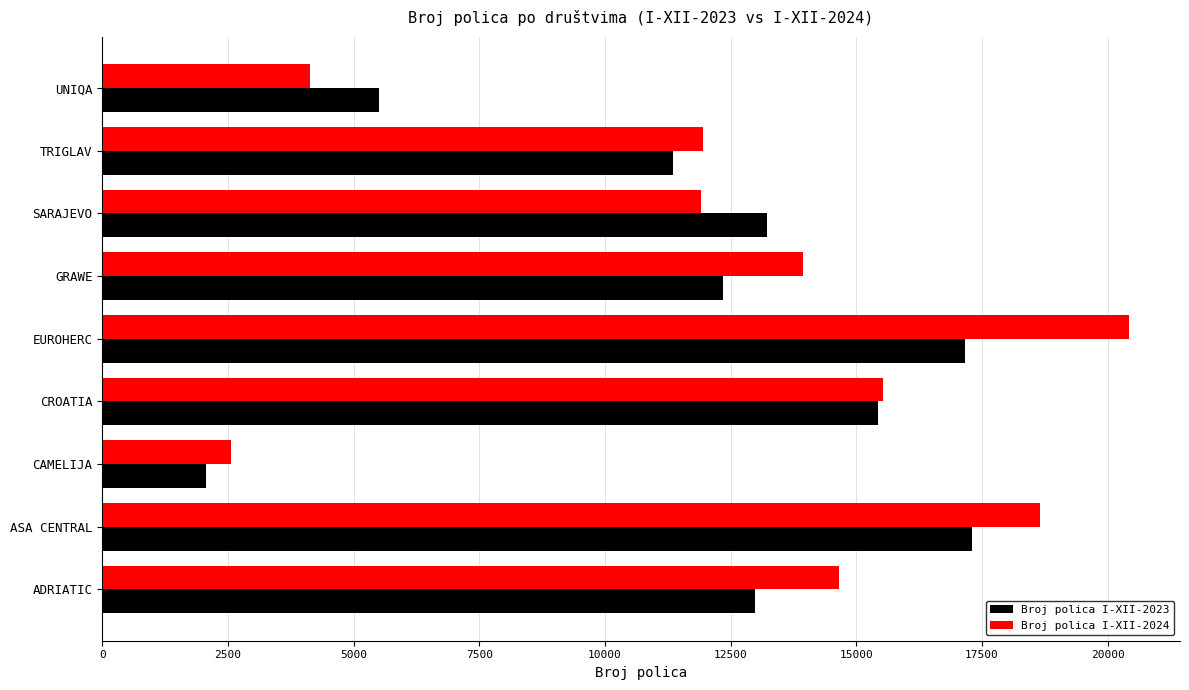

Is it true that Broj polica I-XII-2023 equals 3280 at CAMELIJA?

False